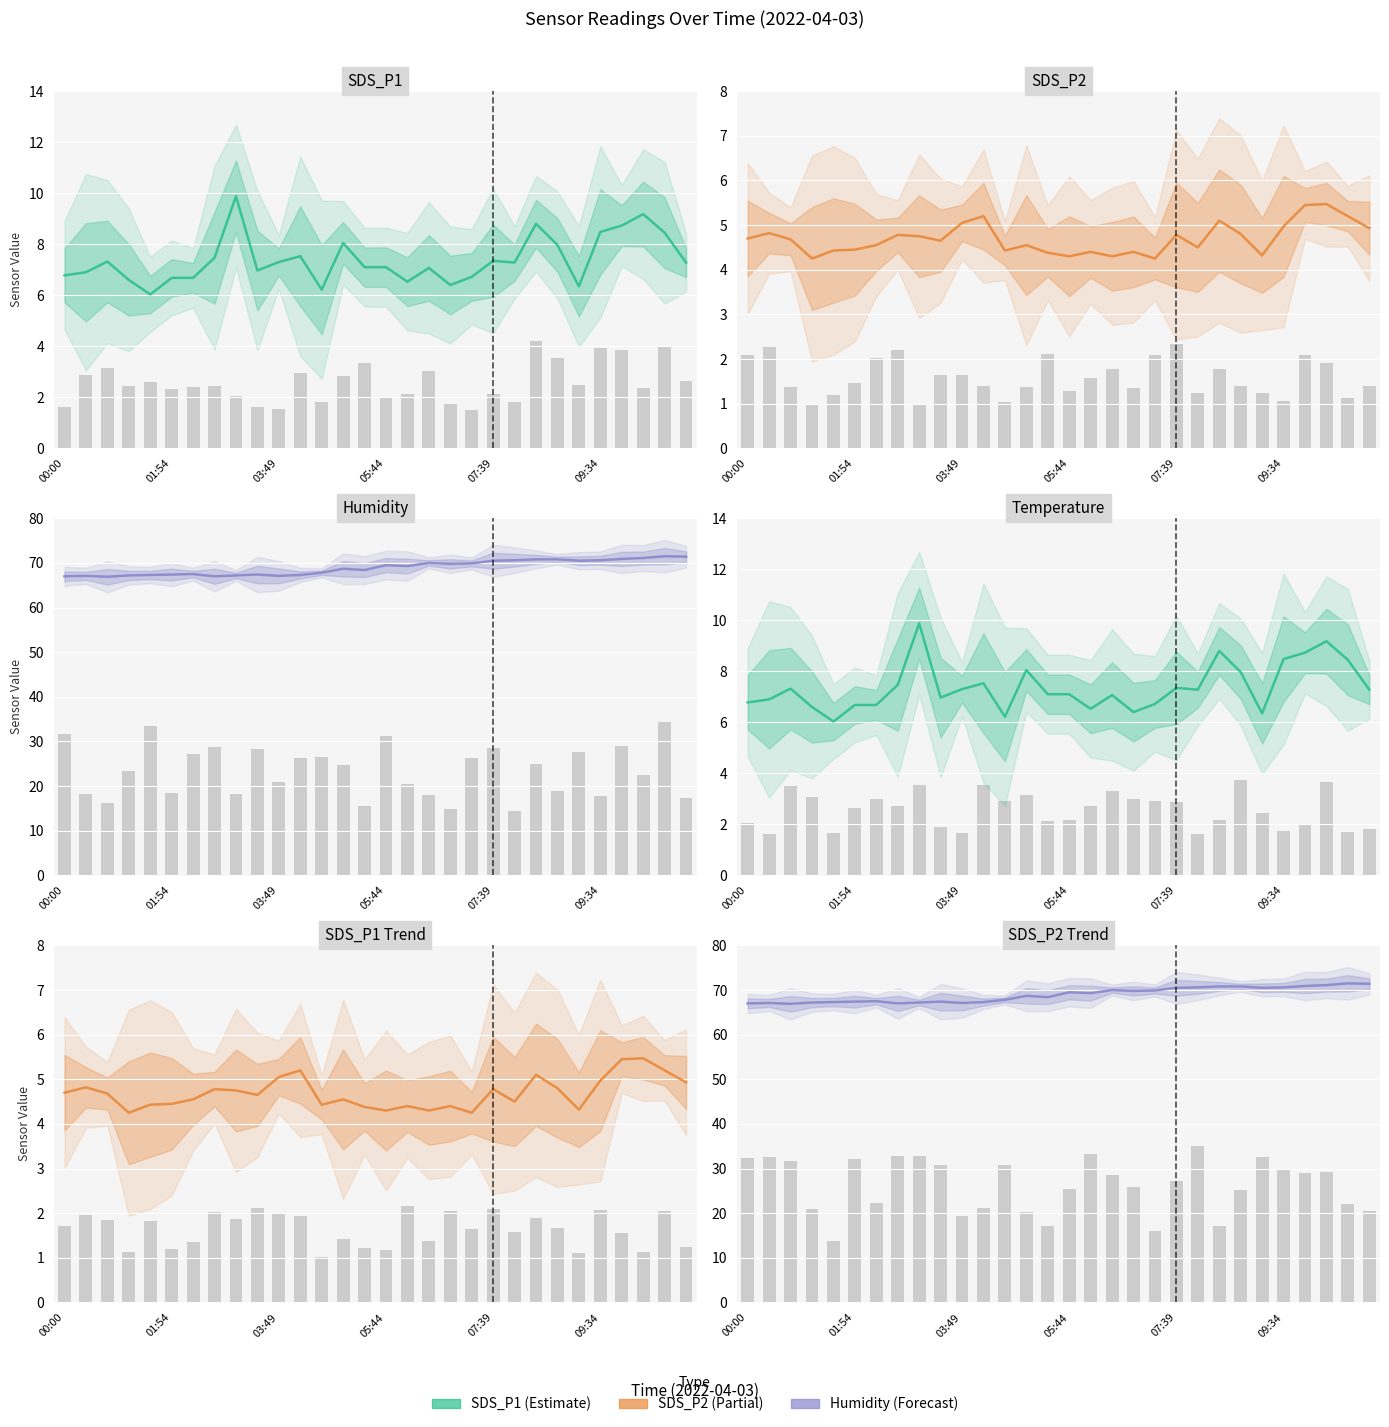

What is the approximate value of Humidity (alt) at 8?

67.2